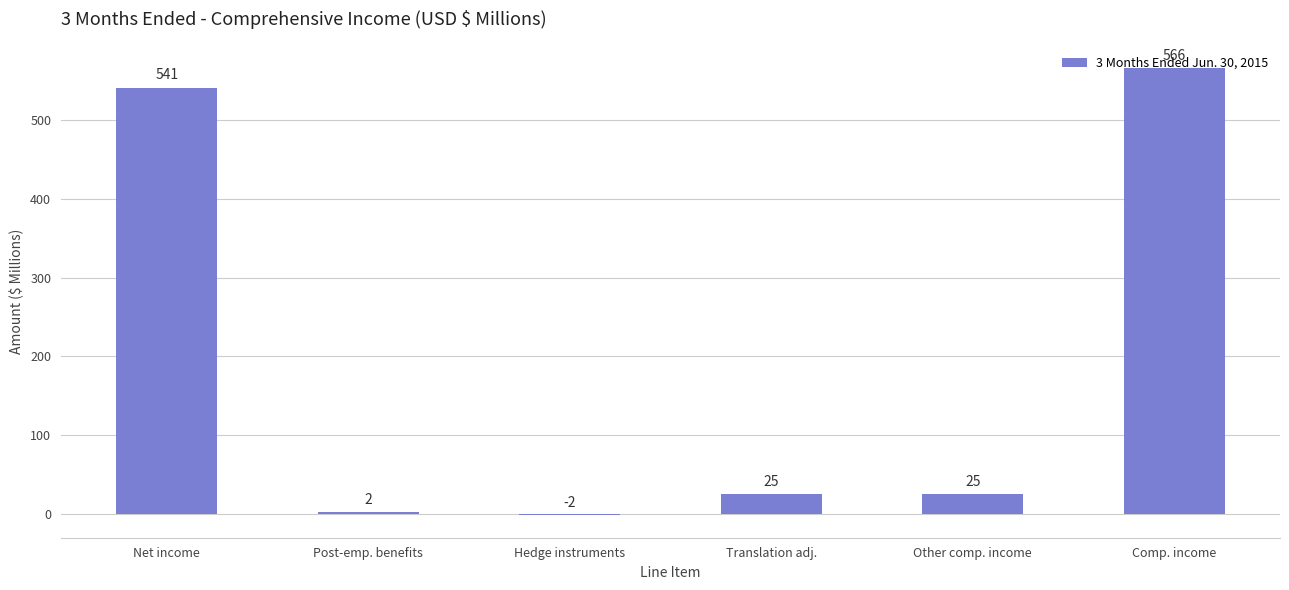

Reading left to right, extract all data points from this chart.

541	2	-2	25	25	566